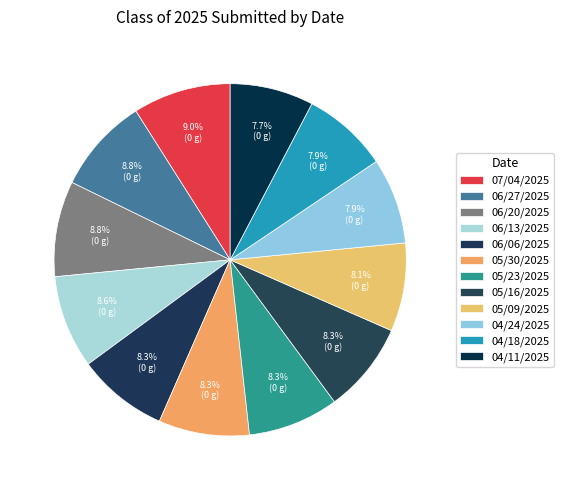

How many segments does this pie chart have?

12